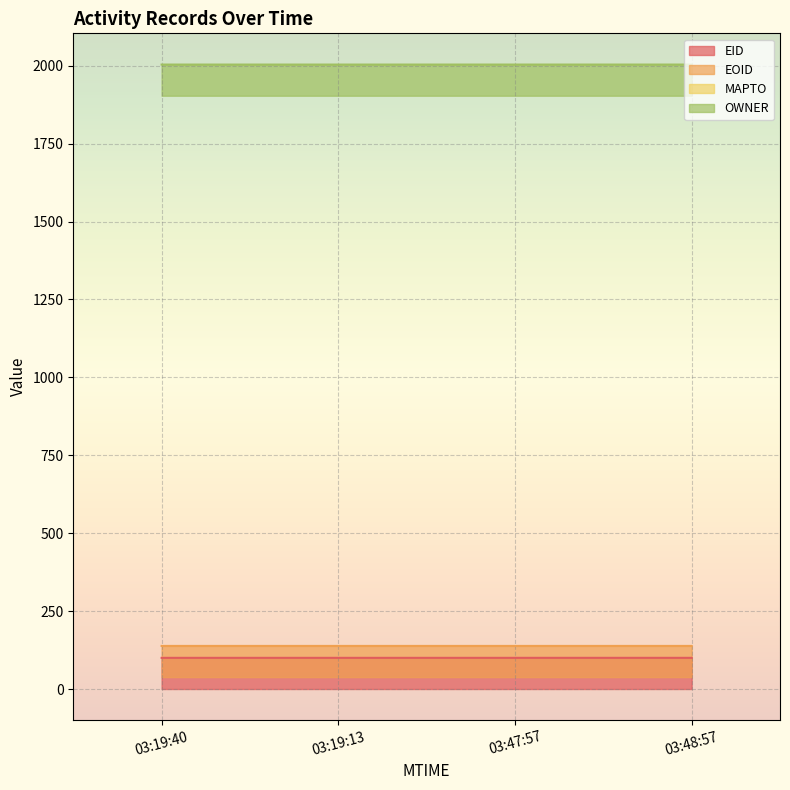

What is the minimum value for EID?

100.0